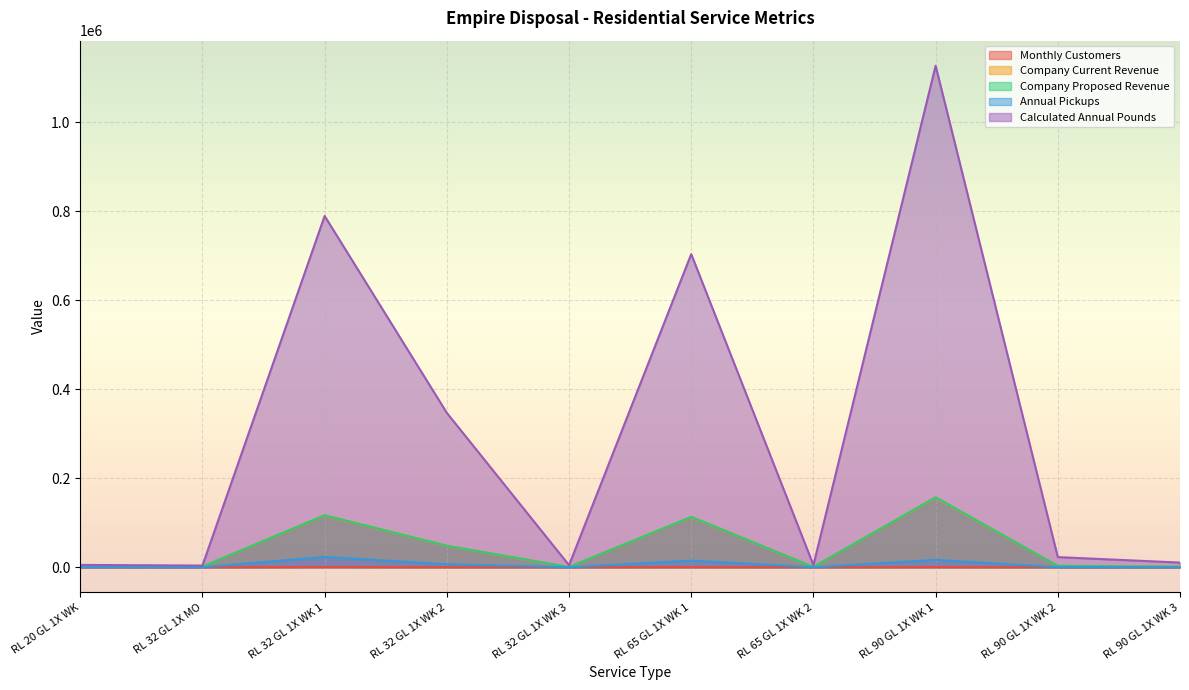

How many lines are shown in the chart?

5